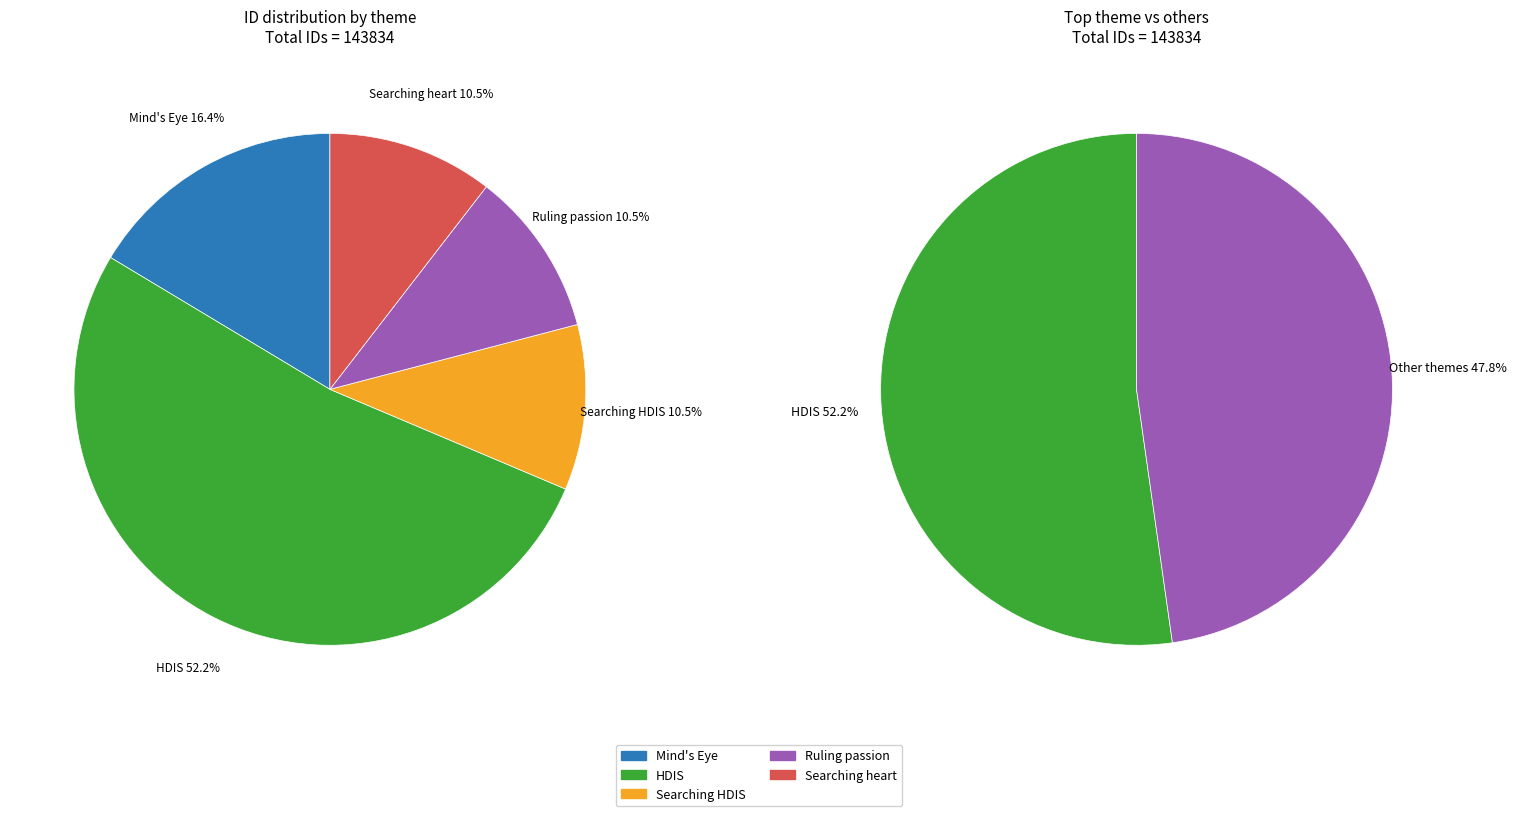

Does Searching HDIS master passion (15032) represent more than half of the total?

No